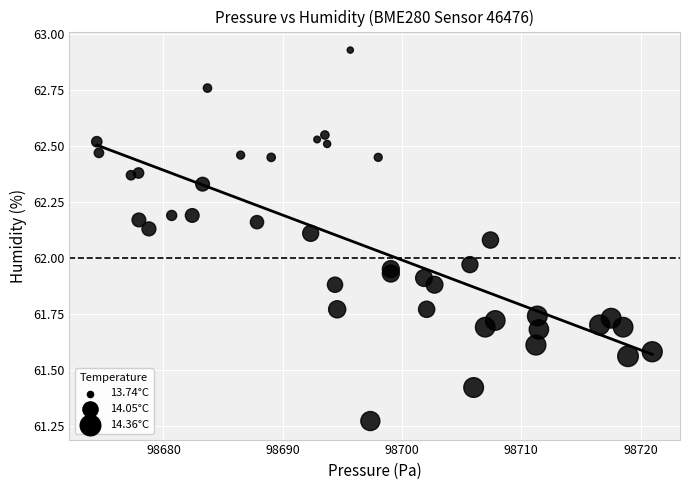

What is the range of X values (max minus min)?

46.6